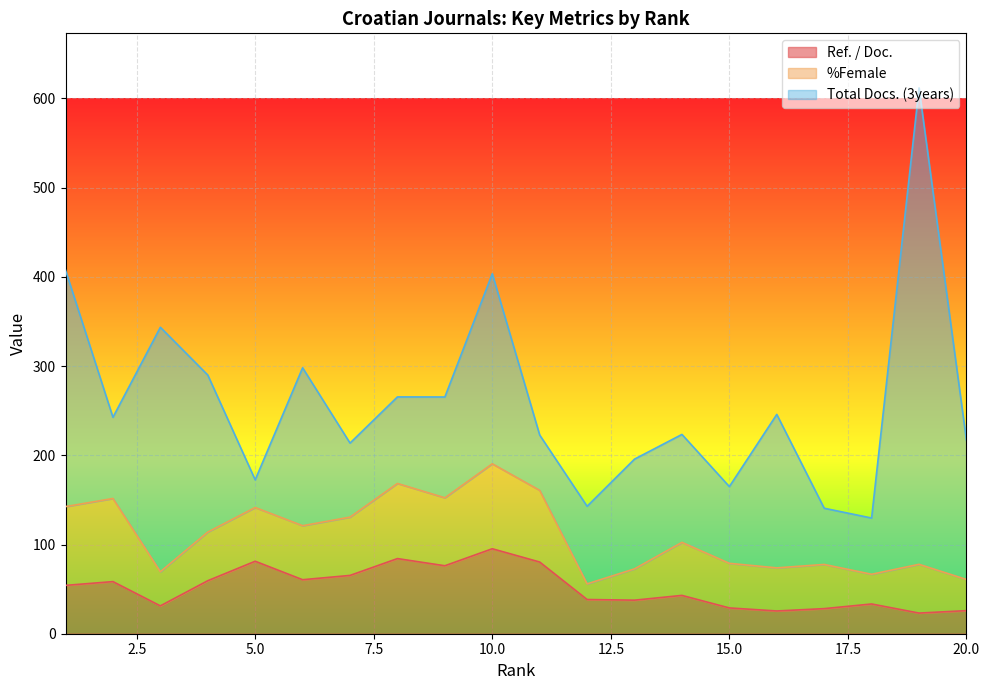

What is the difference between the maximum and minimum values in the Total Docs. (3years) series?

503.0